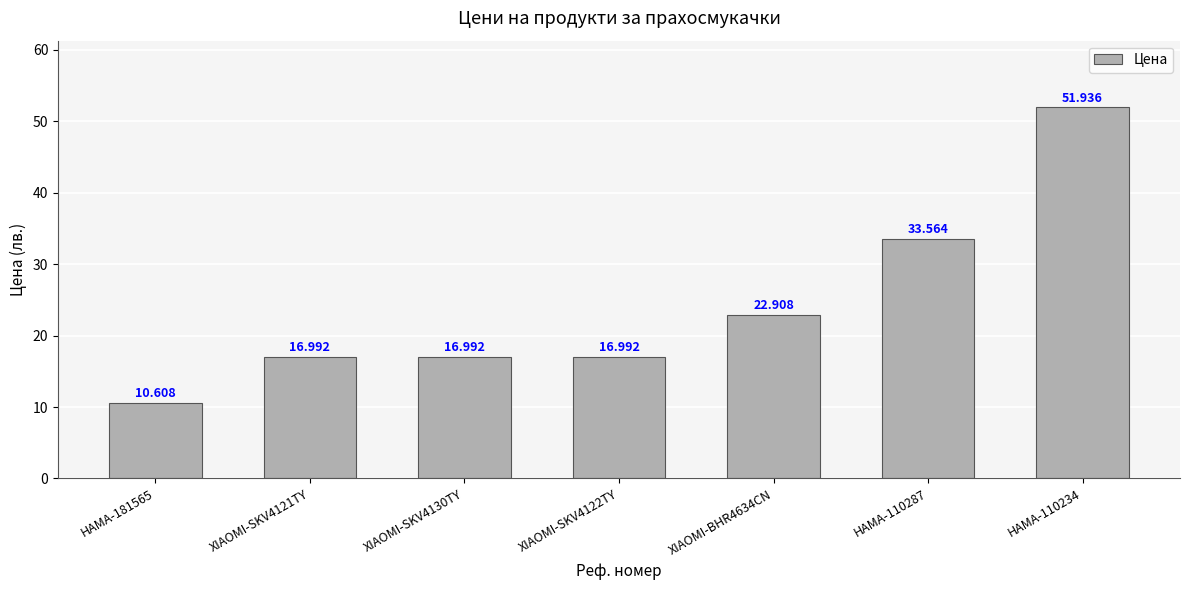

Are the bars grouped side by side (vs. stacked)?

No